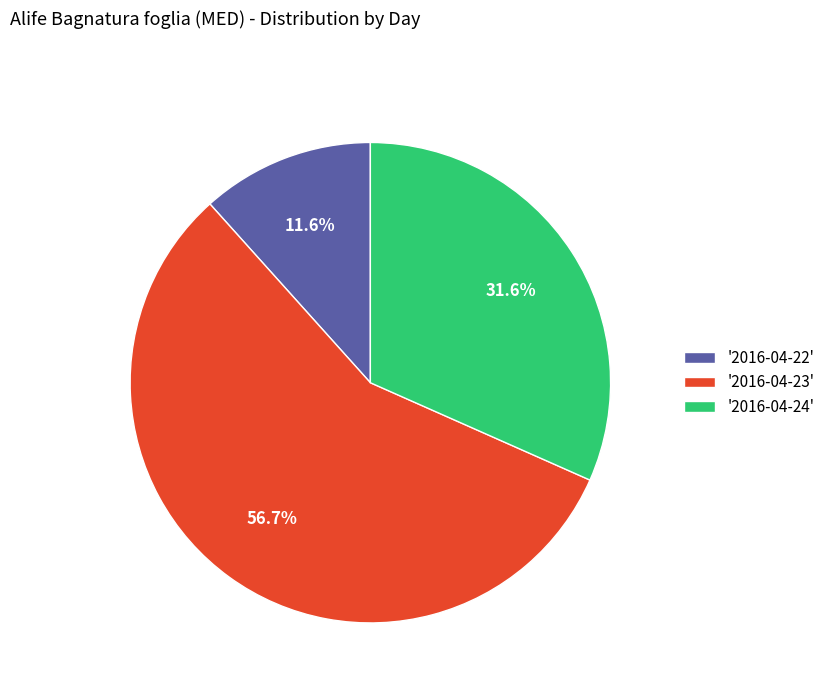

Between '2016-04-22' and '2016-04-24', which is larger?

'2016-04-24'